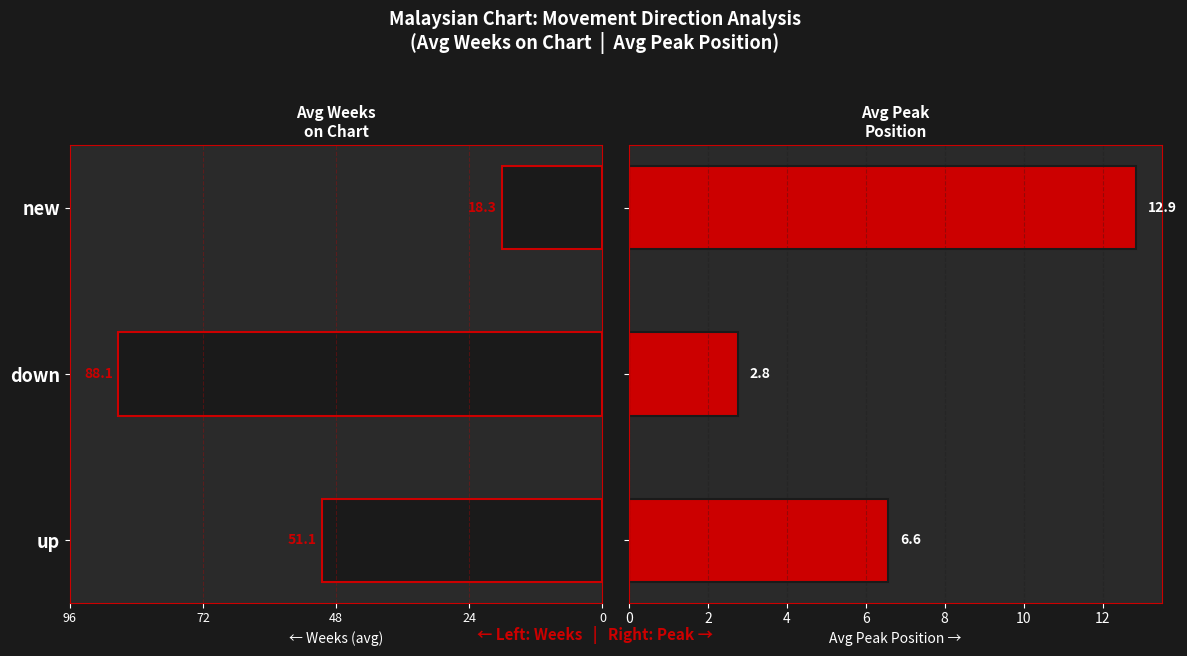

How many values in the Avg Weeks on Chart series exceed -51?

1